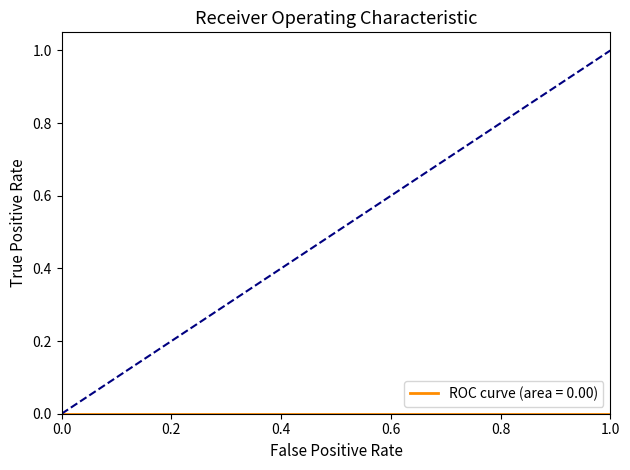

What is the greatest value displayed?

1